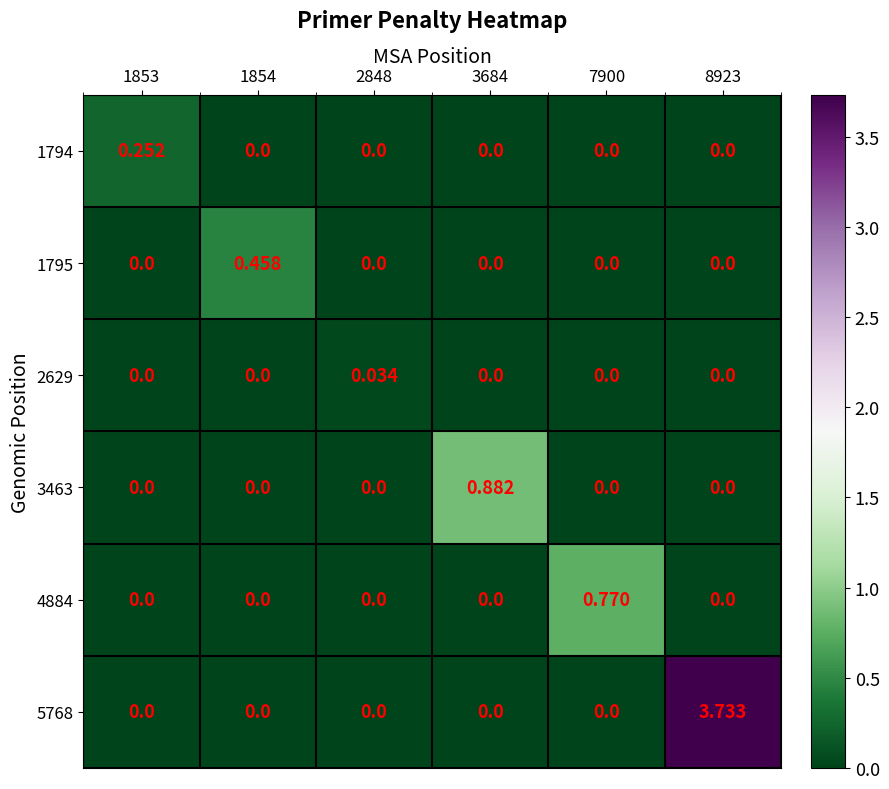

How many values in 5768 are above zero?

1